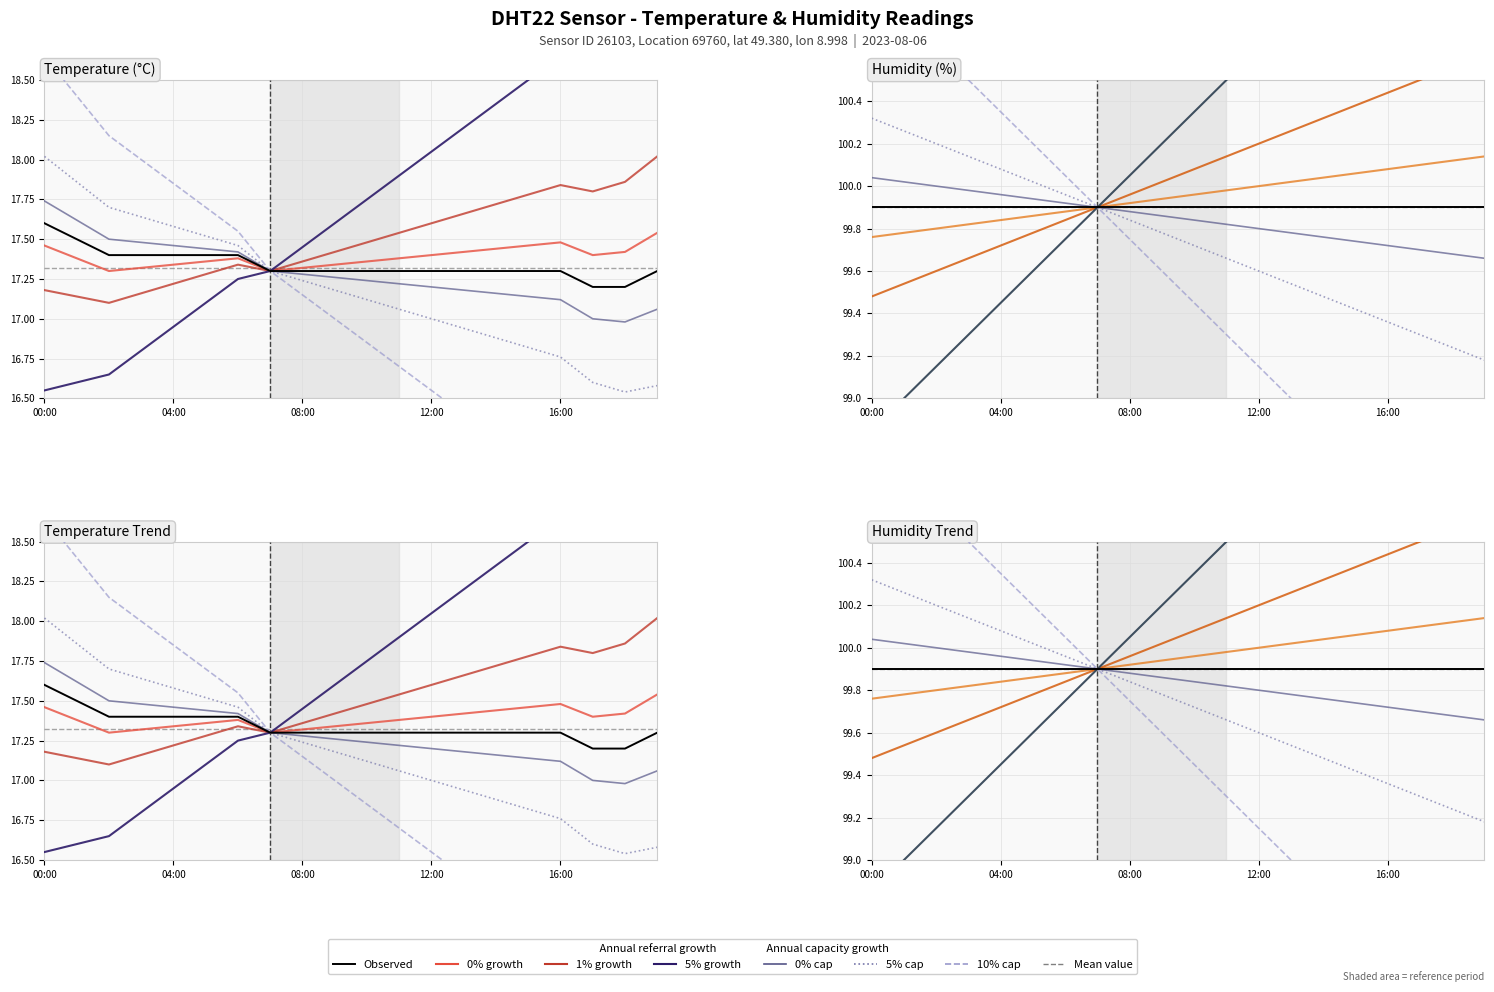

True or false: the data shows 29.5 at 12:00.

False